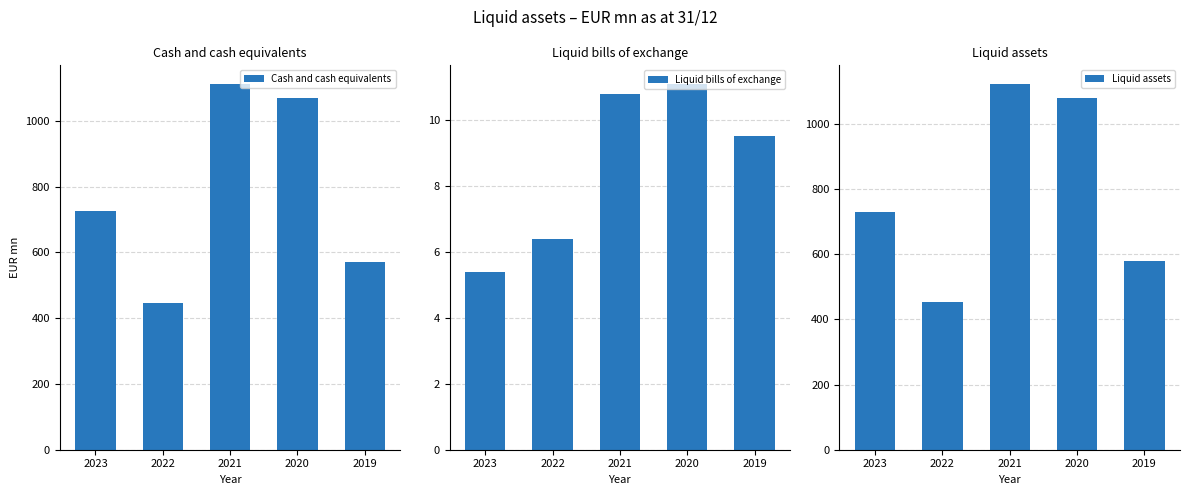

What is the sum of the Cash and cash equivalents values at 2019 and 2023?

1297.1